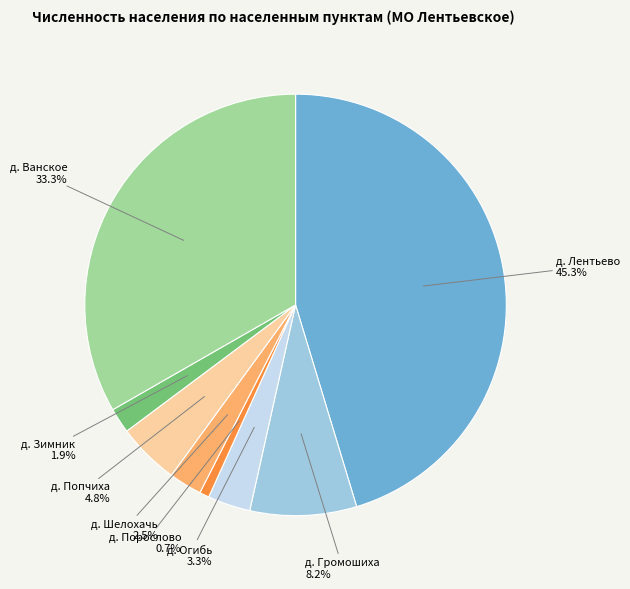

Is there any slice that represents more than half of the pie?

No